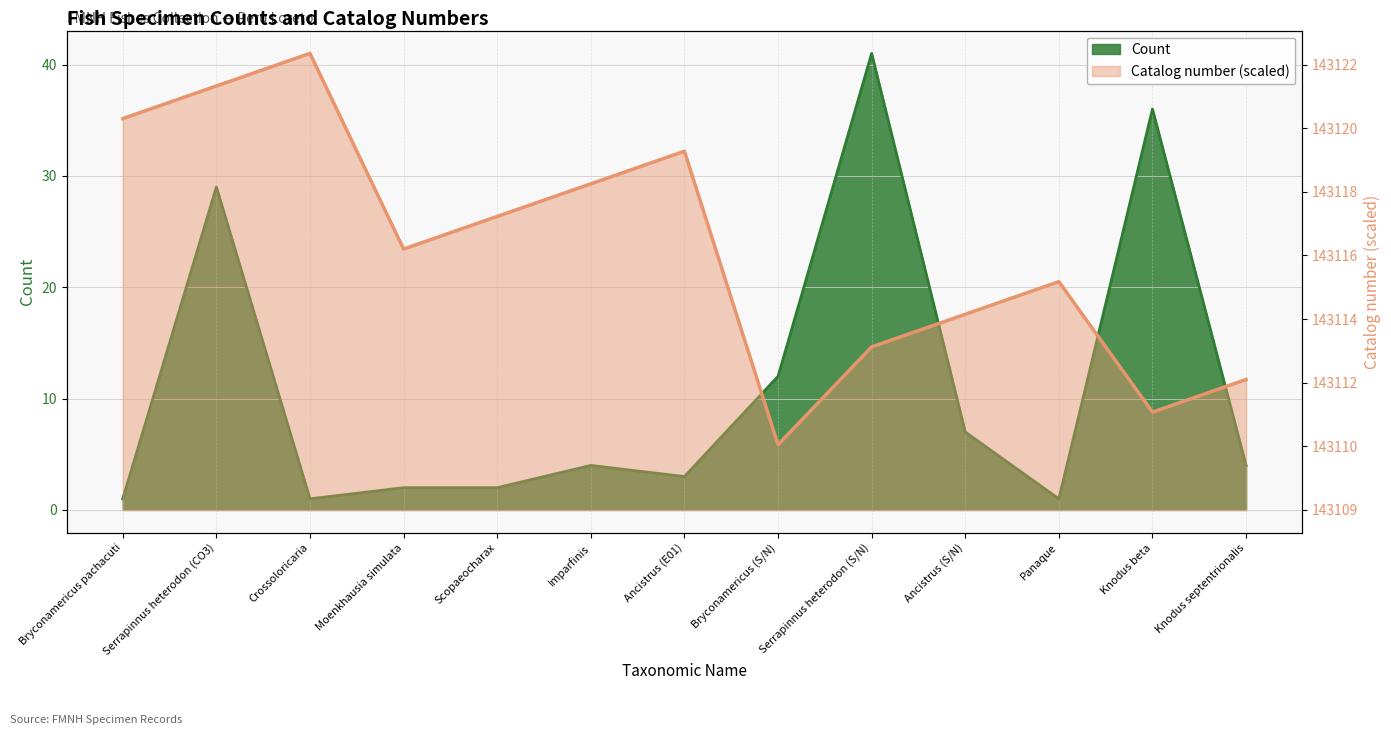

Rank the series at Ancistrus (E01) from highest to lowest value.

Catalog number, Count